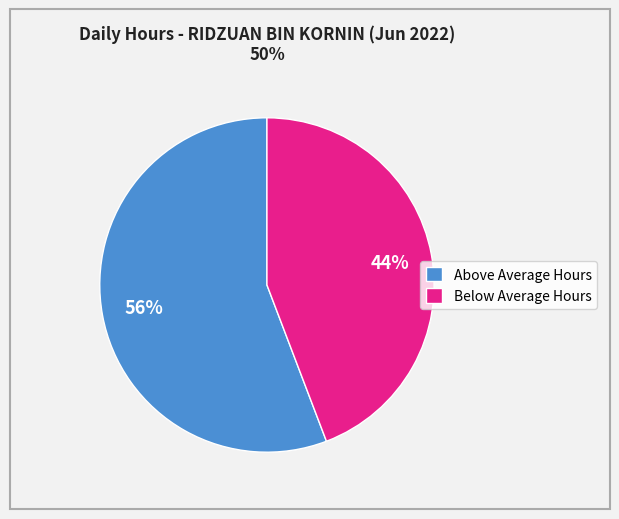

Do Above Average Hours and Below Average Hours together represent more than half of the pie?

Yes